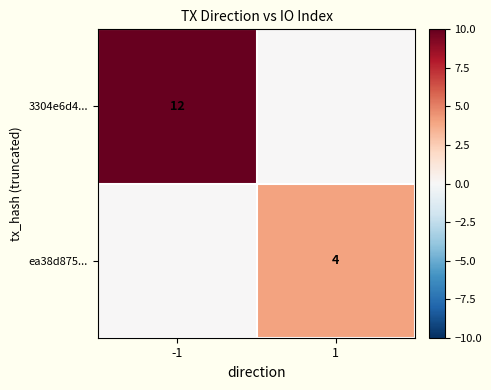

Is it true that 3304e6d4... equals 12 at -1?

True